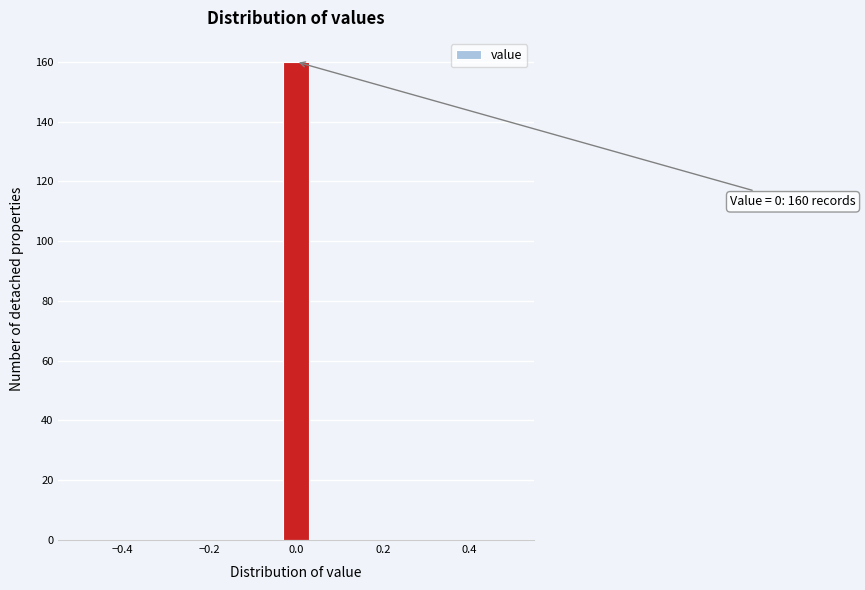

Read against the x-axis, roughly where is the centre of the tallest bar?

0.00